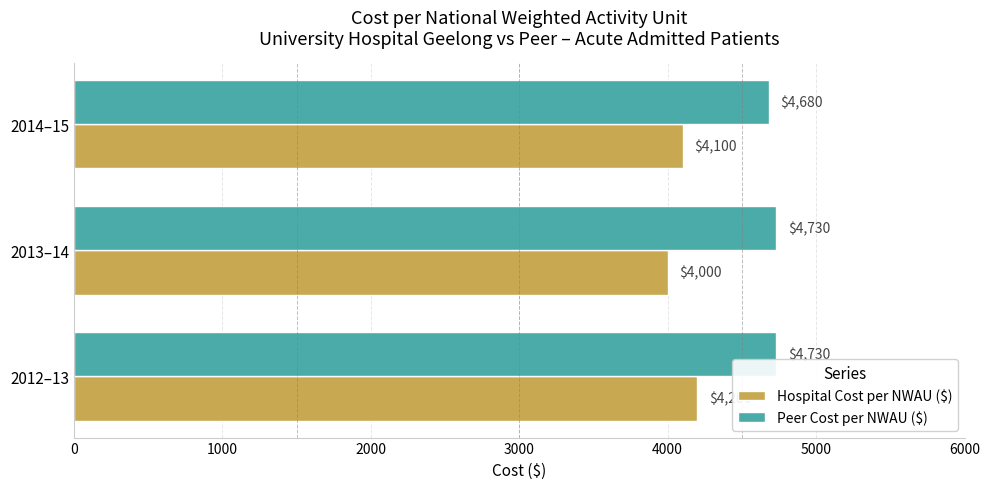

How many data points does each series have?

3